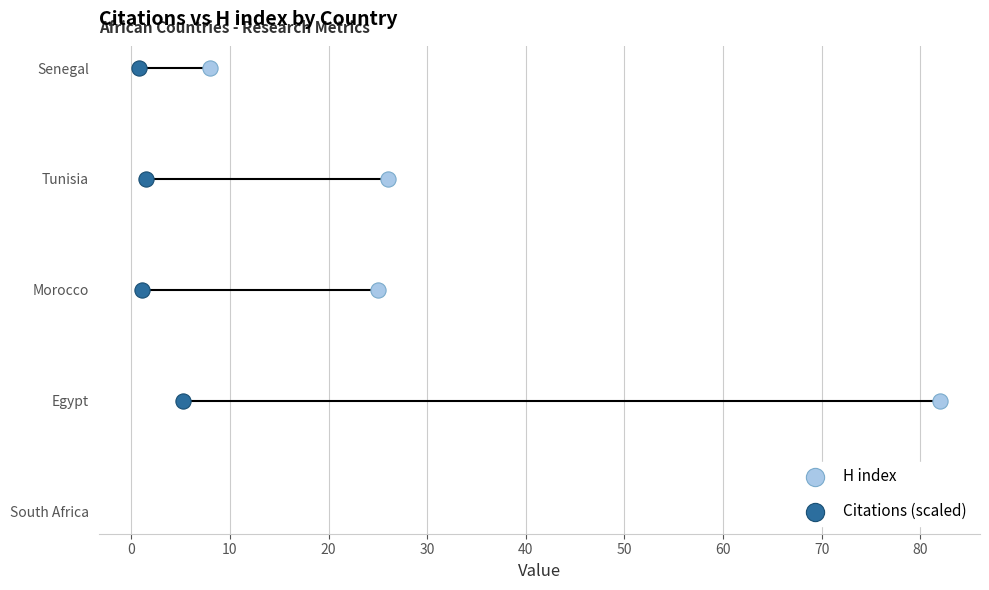

Which series contains the highest Y value?

H index